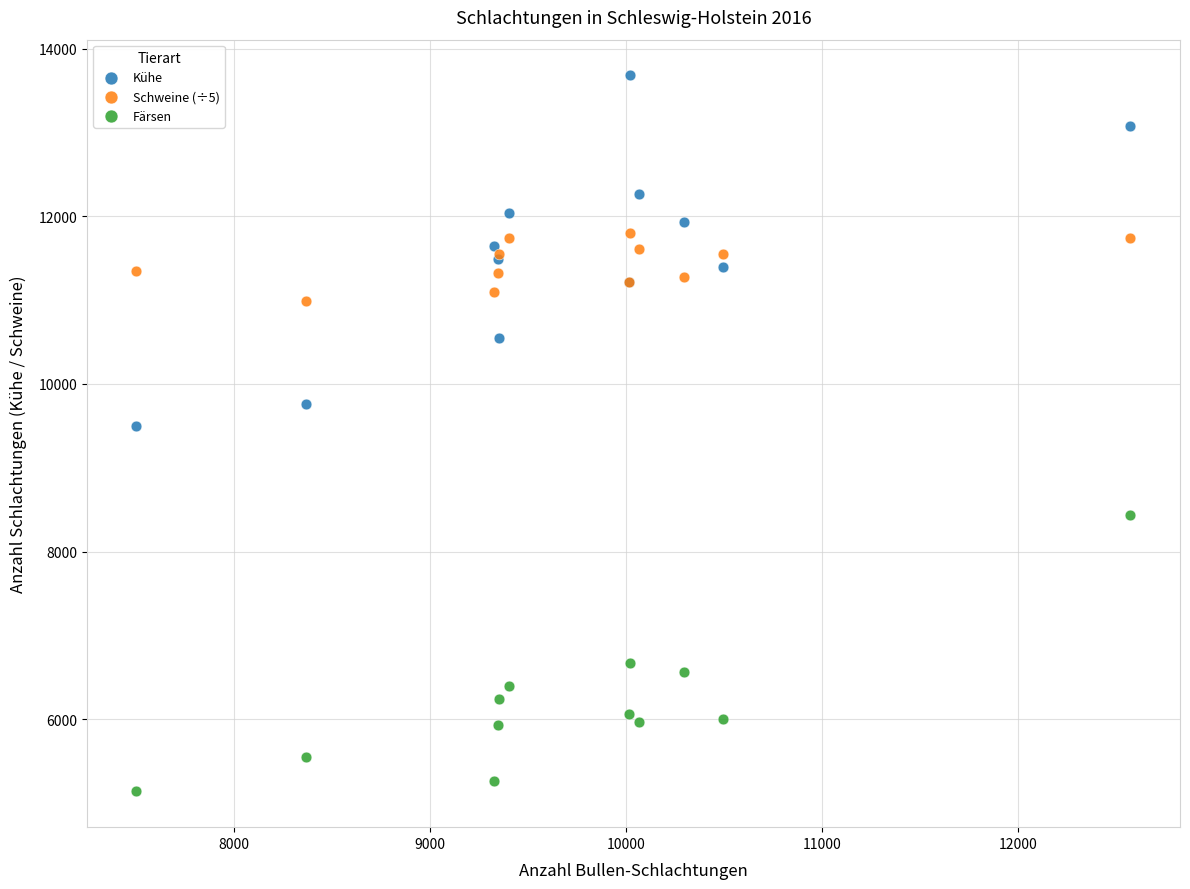

Which series reaches the minimum Y coordinate?

Färsen